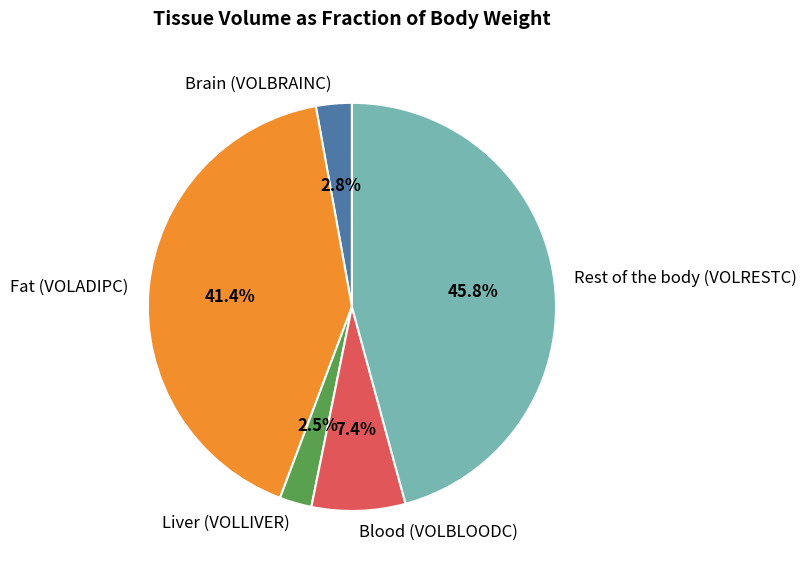

Which category has the biggest portion of the pie?

Rest of the body (VOLRESTC)